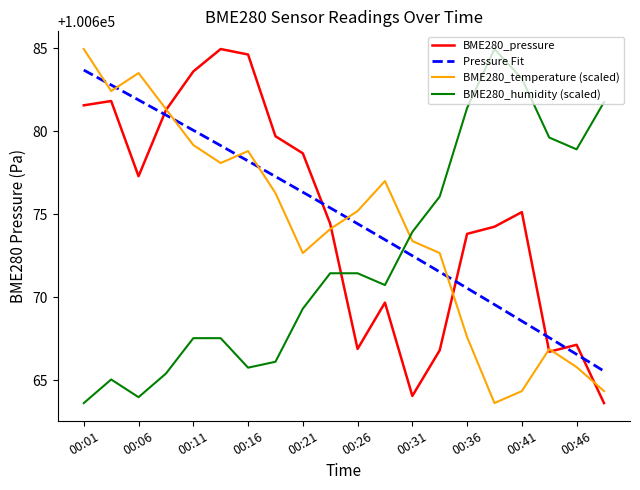

Reading left to right, list all the values displayed in this chart.

BME280_pressure: 00:01=100681.6	00:03=100681.8	00:06=100677.3	00:08=100681.3	00:11=100683.6	00:13=100684.9	00:16=100684.6	00:18=100679.7	00:21=100678.7	00:23=100674.4	00:26=100666.9	00:28=100669.7	00:31=100664.1	00:33=100666.8	00:36=100673.8	00:38=100674.2	00:41=100675.1	00:43=100666.7	00:46=100667.1	00:48=100663.6
BME280_temperature: 00:01=100684.9	00:03=100682.4	00:06=100683.5	00:08=100681.3	00:11=100679.2	00:13=100678.1	00:16=100678.8	00:18=100676.3	00:21=100672.7	00:23=100674.1	00:26=100675.2	00:28=100677.0	00:31=100673.4	00:33=100672.7	00:36=100667.6	00:38=100663.6	00:41=100664.3	00:43=100666.9	00:46=100665.8	00:48=100664.3
BME280_humidity: 00:01=100663.6	00:03=100665.0	00:06=100664.0	00:08=100665.4	00:11=100667.5	00:13=100667.5	00:16=100665.8	00:18=100666.1	00:21=100669.3	00:23=100671.4	00:26=100671.4	00:28=100670.7	00:31=100673.9	00:33=100676.1	00:36=100681.4	00:38=100684.9	00:41=100683.2	00:43=100679.6	00:46=100678.9	00:48=100681.7